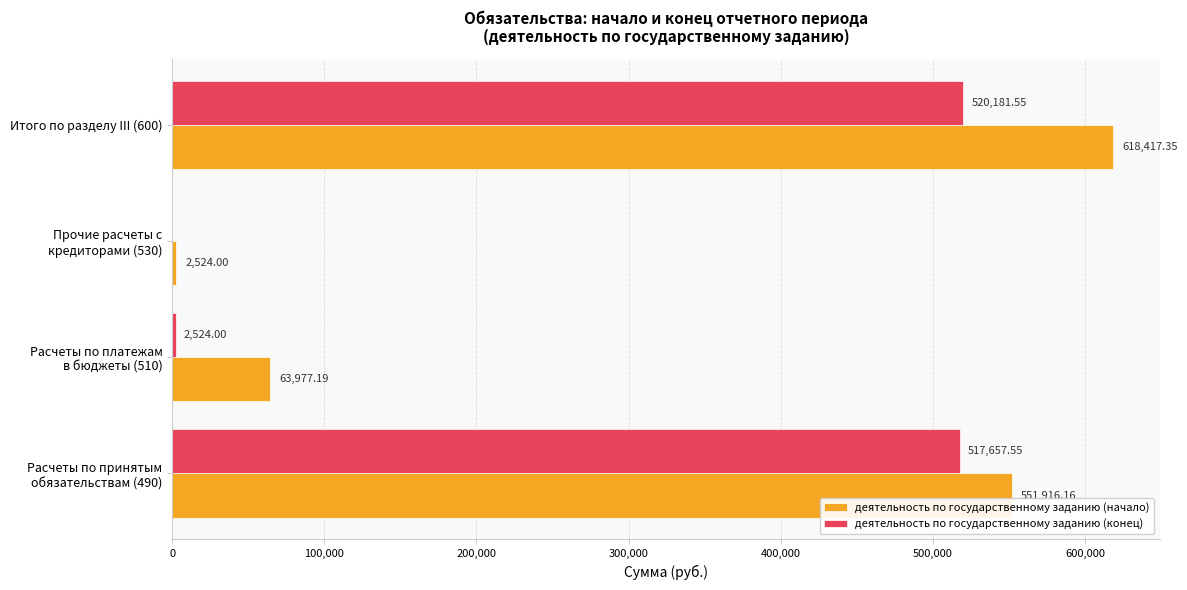

At which category is the sum across all series the highest?

Итого по разделу III (600)